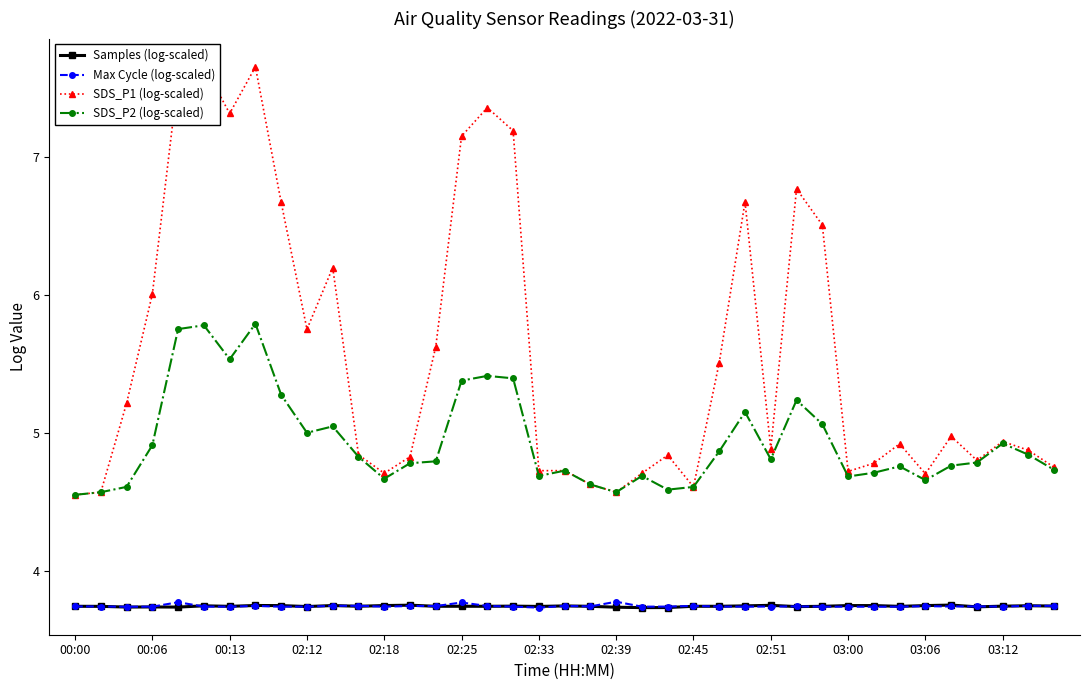

True or false: Max Cycle (log-scaled) has a value of 3.7 at 34.

True